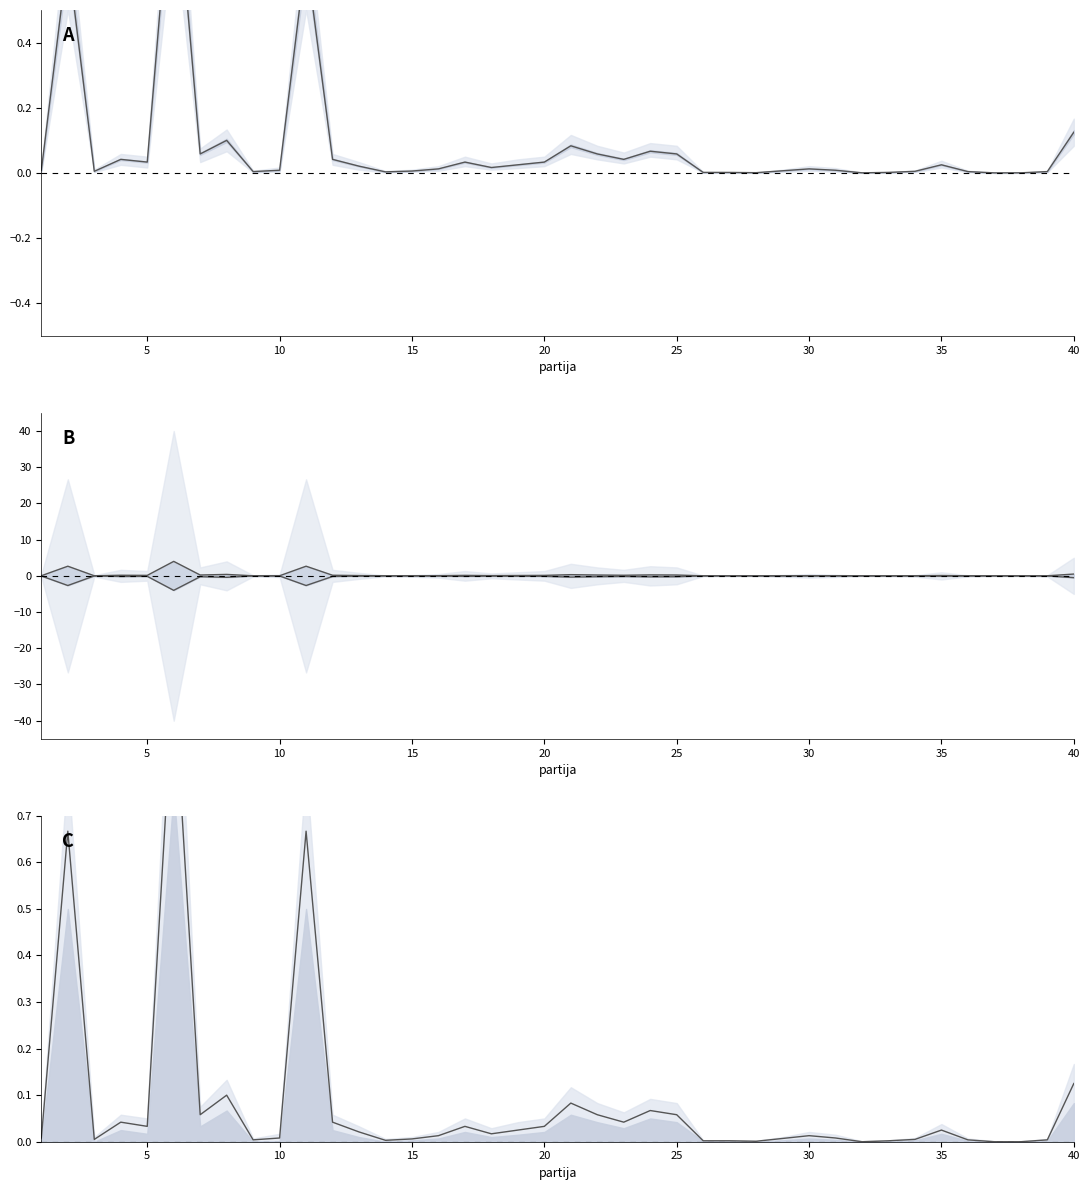

The value of norm_kolicina at 17 is 0.0. True or false?

True